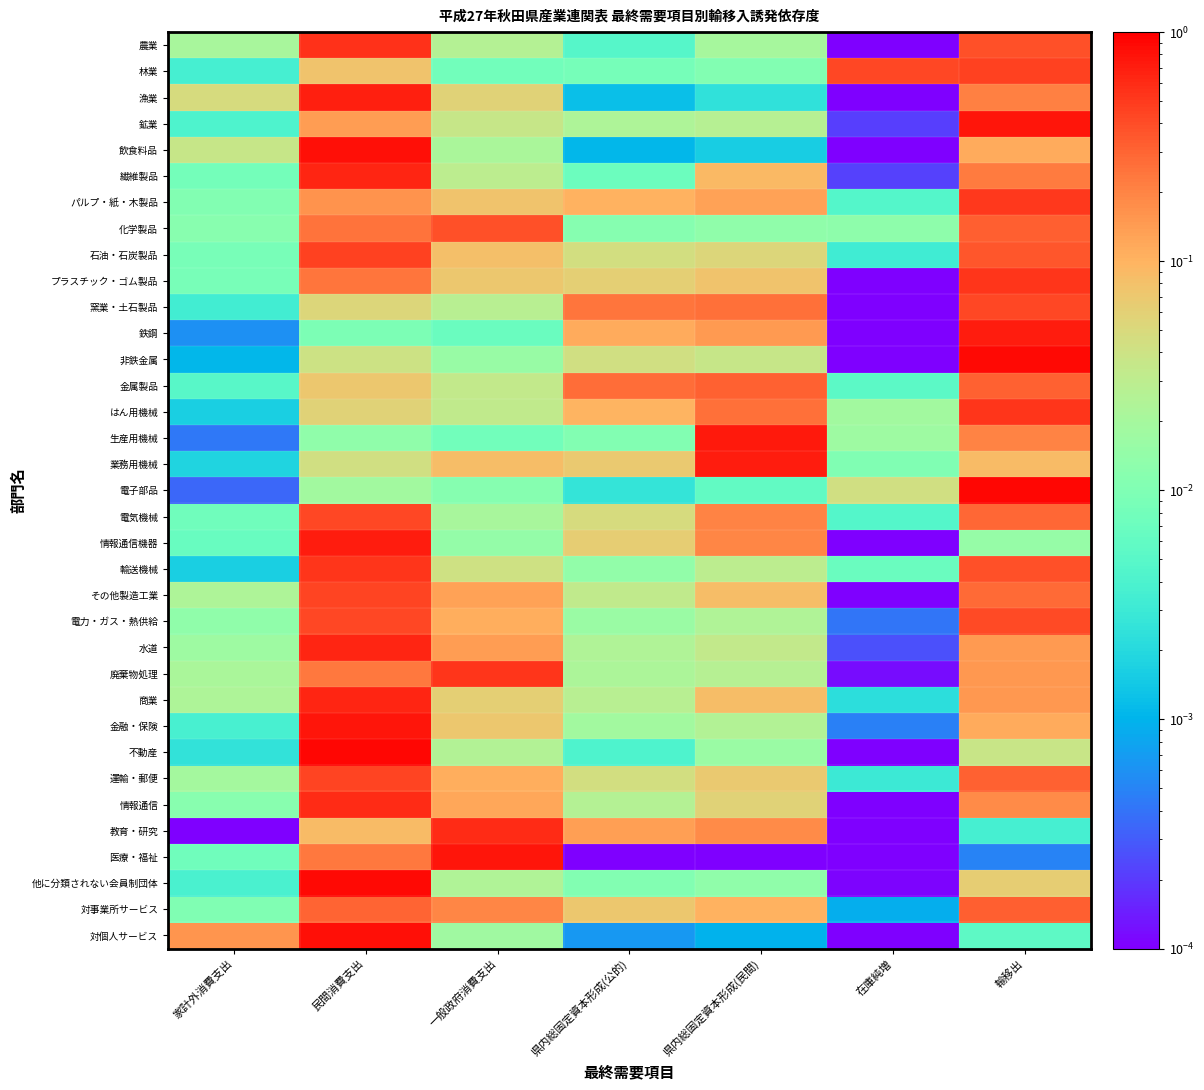

Reading right to left, list all the values displayed in this chart.

農業: 輸移出=0.4	在庫純増=0.0	県内総固定資本形成(民間)=0.0	県内総固定資本形成(公的)=0.0	一般政府消費支出=0.0	民間消費支出=0.6	家計外消費支出=0.0
林業: 輸移出=0.5	在庫純増=0.4	県内総固定資本形成(民間)=0.0	県内総固定資本形成(公的)=0.0	一般政府消費支出=0.0	民間消費支出=0.1	家計外消費支出=0.0
漁業: 輸移出=0.2	在庫純増=0.0	県内総固定資本形成(民間)=0.0	県内総固定資本形成(公的)=0.0	一般政府消費支出=0.1	民間消費支出=0.7	家計外消費支出=0.0
鉱業: 輸移出=0.8	在庫純増=0.0	県内総固定資本形成(民間)=0.0	県内総固定資本形成(公的)=0.0	一般政府消費支出=0.0	民間消費支出=0.1	家計外消費支出=0.0
飲食料品: 輸移出=0.1	在庫純増=0.0	県内総固定資本形成(民間)=0.0	県内総固定資本形成(公的)=0.0	一般政府消費支出=0.0	民間消費支出=0.8	家計外消費支出=0.0
繊維製品: 輸移出=0.2	在庫純増=0.0	県内総固定資本形成(民間)=0.1	県内総固定資本形成(公的)=0.0	一般政府消費支出=0.0	民間消費支出=0.6	家計外消費支出=0.0
パルプ・紙・木製品: 輸移出=0.5	在庫純増=0.0	県内総固定資本形成(民間)=0.1	県内総固定資本形成(公的)=0.1	一般政府消費支出=0.1	民間消費支出=0.2	家計外消費支出=0.0
化学製品: 輸移出=0.3	在庫純増=0.0	県内総固定資本形成(民間)=0.0	県内総固定資本形成(公的)=0.0	一般政府消費支出=0.4	民間消費支出=0.2	家計外消費支出=0.0
石油・石炭製品: 輸移出=0.4	在庫純増=0.0	県内総固定資本形成(民間)=0.1	県内総固定資本形成(公的)=0.0	一般政府消費支出=0.1	民間消費支出=0.5	家計外消費支出=0.0
プラスチック・ゴム製品: 輸移出=0.5	在庫純増=0.0	県内総固定資本形成(民間)=0.1	県内総固定資本形成(公的)=0.1	一般政府消費支出=0.1	民間消費支出=0.2	家計外消費支出=0.0
窯業・土石製品: 輸移出=0.4	在庫純増=0.0	県内総固定資本形成(民間)=0.3	県内総固定資本形成(公的)=0.2	一般政府消費支出=0.0	民間消費支出=0.1	家計外消費支出=0.0
鉄鋼: 輸移出=0.7	在庫純増=0.0	県内総固定資本形成(民間)=0.1	県内総固定資本形成(公的)=0.1	一般政府消費支出=0.0	民間消費支出=0.0	家計外消費支出=0.0
非鉄金属: 輸移出=0.9	在庫純増=0.0	県内総固定資本形成(民間)=0.0	県内総固定資本形成(公的)=0.0	一般政府消費支出=0.0	民間消費支出=0.0	家計外消費支出=0.0
金属製品: 輸移出=0.3	在庫純増=0.0	県内総固定資本形成(民間)=0.3	県内総固定資本形成(公的)=0.3	一般政府消費支出=0.0	民間消費支出=0.1	家計外消費支出=0.0
はん用機械: 輸移出=0.5	在庫純増=0.0	県内総固定資本形成(民間)=0.3	県内総固定資本形成(公的)=0.1	一般政府消費支出=0.0	民間消費支出=0.1	家計外消費支出=0.0
生産用機械: 輸移出=0.2	在庫純増=0.0	県内総固定資本形成(民間)=0.7	県内総固定資本形成(公的)=0.0	一般政府消費支出=0.0	民間消費支出=0.0	家計外消費支出=0.0
業務用機械: 輸移出=0.1	在庫純増=0.0	県内総固定資本形成(民間)=0.7	県内総固定資本形成(公的)=0.1	一般政府消費支出=0.1	民間消費支出=0.0	家計外消費支出=0.0
電子部品: 輸移出=0.9	在庫純増=0.0	県内総固定資本形成(民間)=0.0	県内総固定資本形成(公的)=0.0	一般政府消費支出=0.0	民間消費支出=0.0	家計外消費支出=0.0
電気機械: 輸移出=0.3	在庫純増=0.0	県内総固定資本形成(民間)=0.2	県内総固定資本形成(公的)=0.0	一般政府消費支出=0.0	民間消費支出=0.4	家計外消費支出=0.0
情報通信機器: 輸移出=0.0	在庫純増=0.0	県内総固定資本形成(民間)=0.2	県内総固定資本形成(公的)=0.1	一般政府消費支出=0.0	民間消費支出=0.7	家計外消費支出=0.0
輸送機械: 輸移出=0.4	在庫純増=0.0	県内総固定資本形成(民間)=0.0	県内総固定資本形成(公的)=0.0	一般政府消費支出=0.0	民間消費支出=0.5	家計外消費支出=0.0
その他製造工業: 輸移出=0.3	在庫純増=0.0	県内総固定資本形成(民間)=0.1	県内総固定資本形成(公的)=0.0	一般政府消費支出=0.1	民間消費支出=0.4	家計外消費支出=0.0
電力・ガス・熱供給: 輸移出=0.4	在庫純増=0.0	県内総固定資本形成(民間)=0.0	県内総固定資本形成(公的)=0.0	一般政府消費支出=0.1	民間消費支出=0.4	家計外消費支出=0.0
水道: 輸移出=0.1	在庫純増=0.0	県内総固定資本形成(民間)=0.0	県内総固定資本形成(公的)=0.0	一般政府消費支出=0.1	民間消費支出=0.6	家計外消費支出=0.0
廃棄物処理: 輸移出=0.2	在庫純増=0.0	県内総固定資本形成(民間)=0.0	県内総固定資本形成(公的)=0.0	一般政府消費支出=0.5	民間消費支出=0.2	家計外消費支出=0.0
商業: 輸移出=0.2	在庫純増=0.0	県内総固定資本形成(民間)=0.1	県内総固定資本形成(公的)=0.0	一般政府消費支出=0.1	民間消費支出=0.6	家計外消費支出=0.0
金融・保険: 輸移出=0.1	在庫純増=0.0	県内総固定資本形成(民間)=0.0	県内総固定資本形成(公的)=0.0	一般政府消費支出=0.1	民間消費支出=0.8	家計外消費支出=0.0
不動産: 輸移出=0.0	在庫純増=0.0	県内総固定資本形成(民間)=0.0	県内総固定資本形成(公的)=0.0	一般政府消費支出=0.0	民間消費支出=0.9	家計外消費支出=0.0
運輸・郵便: 輸移出=0.3	在庫純増=0.0	県内総固定資本形成(民間)=0.1	県内総固定資本形成(公的)=0.0	一般政府消費支出=0.1	民間消費支出=0.4	家計外消費支出=0.0
情報通信: 輸移出=0.2	在庫純増=0.0	県内総固定資本形成(民間)=0.1	県内総固定資本形成(公的)=0.0	一般政府消費支出=0.1	民間消費支出=0.6	家計外消費支出=0.0
教育・研究: 輸移出=0.0	在庫純増=0.0	県内総固定資本形成(民間)=0.2	県内総固定資本形成(公的)=0.1	一般政府消費支出=0.6	民間消費支出=0.1	家計外消費支出=0.0
医療・福祉: 輸移出=0.0	在庫純増=0.0	県内総固定資本形成(民間)=0.0	県内総固定資本形成(公的)=0.0	一般政府消費支出=0.8	民間消費支出=0.2	家計外消費支出=0.0
他に分類されない会員制団体: 輸移出=0.1	在庫純増=0.0	県内総固定資本形成(民間)=0.0	県内総固定資本形成(公的)=0.0	一般政府消費支出=0.0	民間消費支出=0.9	家計外消費支出=0.0
対事業所サービス: 輸移出=0.3	在庫純増=0.0	県内総固定資本形成(民間)=0.1	県内総固定資本形成(公的)=0.1	一般政府消費支出=0.2	民間消費支出=0.3	家計外消費支出=0.0
対個人サービス: 輸移出=0.0	在庫純増=0.0	県内総固定資本形成(民間)=0.0	県内総固定資本形成(公的)=0.0	一般政府消費支出=0.0	民間消費支出=0.8	家計外消費支出=0.2